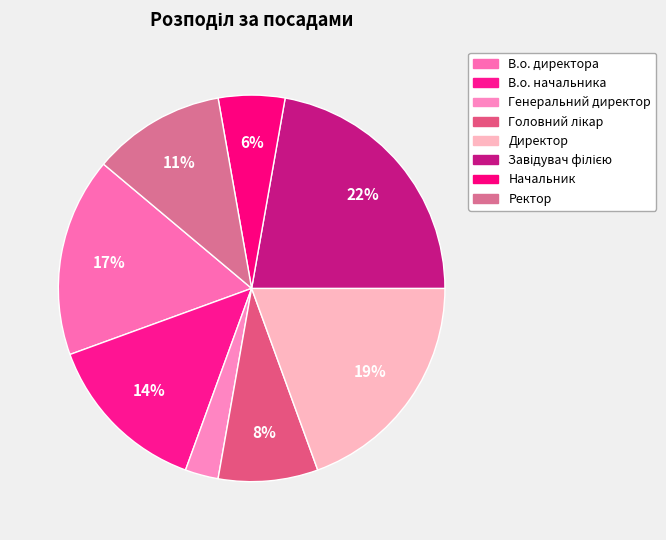

The Завідувач філією slice represents 22% of the pie. True or false?

True